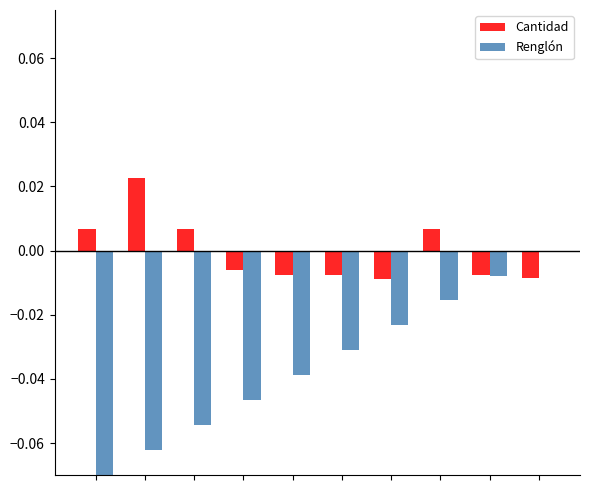

Which series has the largest total across all categories?

Cantidad